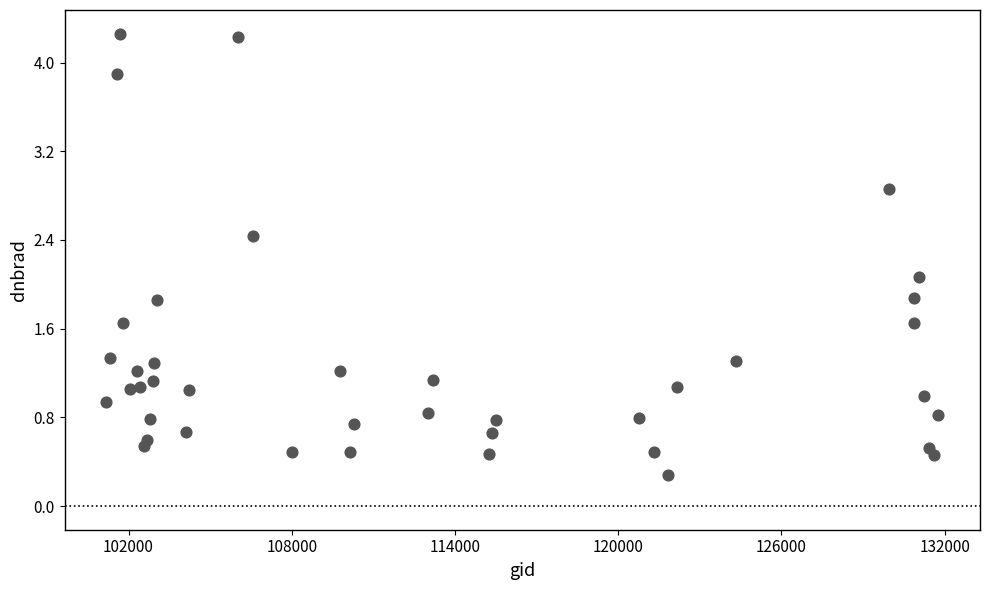

What Y value in the scatter plot is closest to 2?

2.1